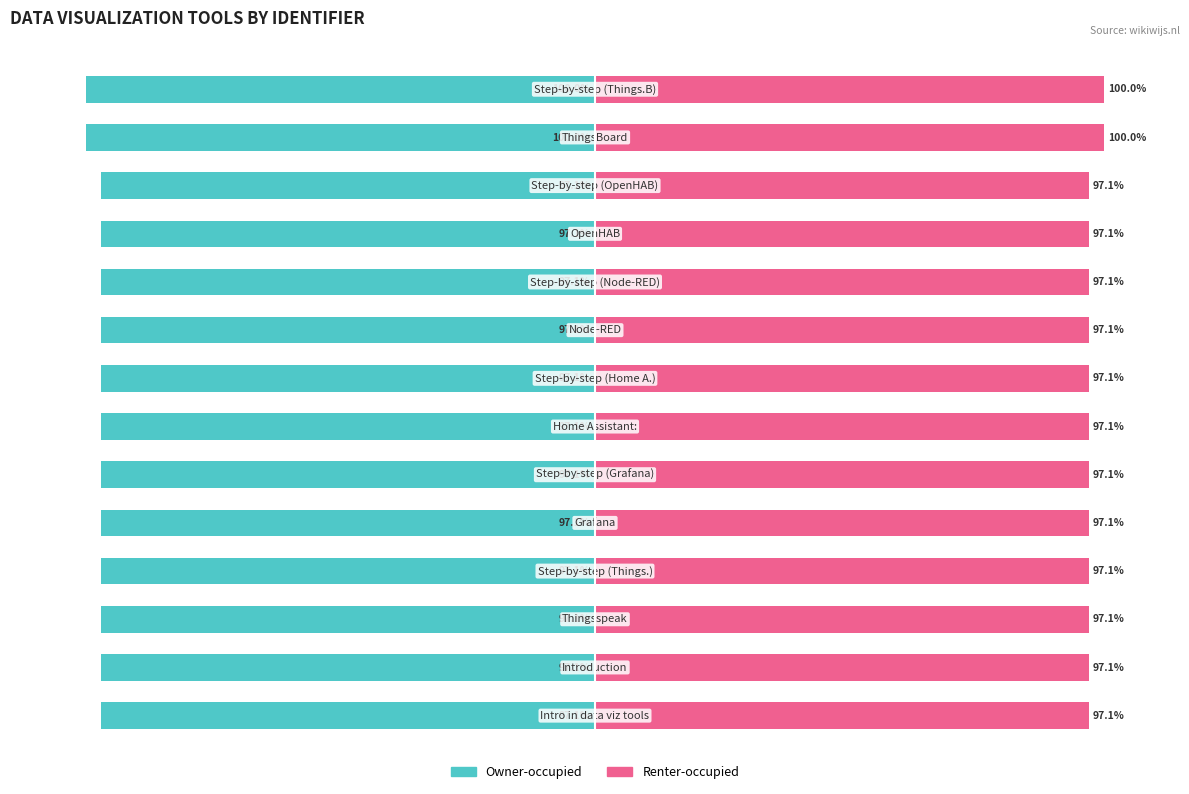

Reading left to right, list all the values displayed in this chart.

Owner-occupied: -97.1	-97.1	-97.1	-97.1	-97.1	-97.1	-97.1	-97.1	-97.1	-97.1	-97.1	-97.1	-100.0	-100.0
Renter-occupied: 97.1	97.1	97.1	97.1	97.1	97.1	97.1	97.1	97.1	97.1	97.1	97.1	100.0	100.0